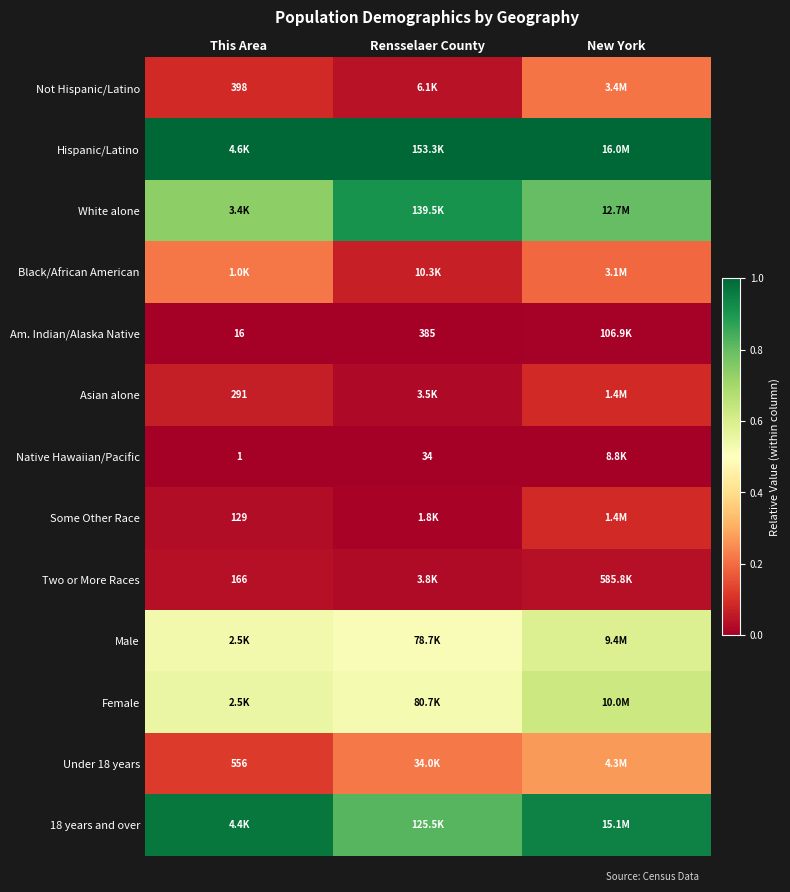

Between This Area and New York, which series saw the biggest shift?

Under 18 years